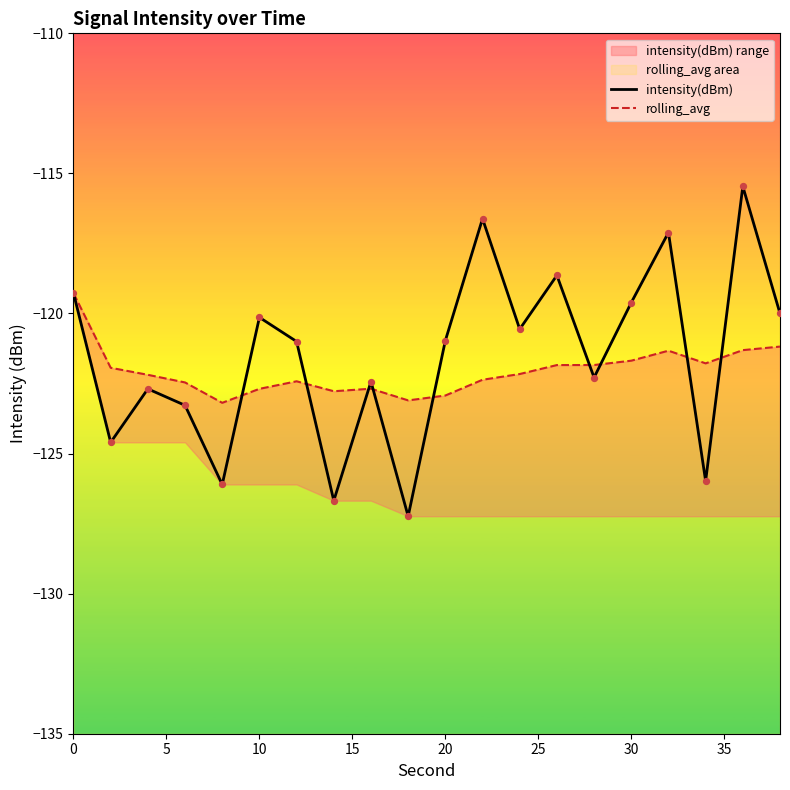

True or false: intensity(dBm) has a value of -82.7 at 0.

False